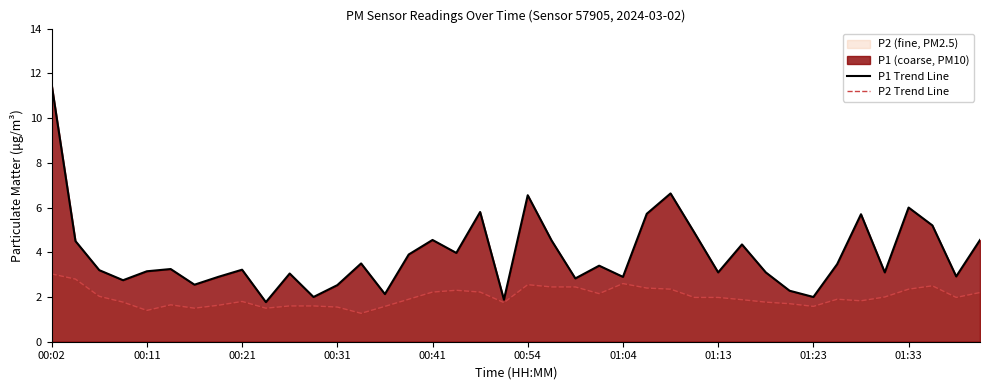

How many lines are shown in the chart?

2